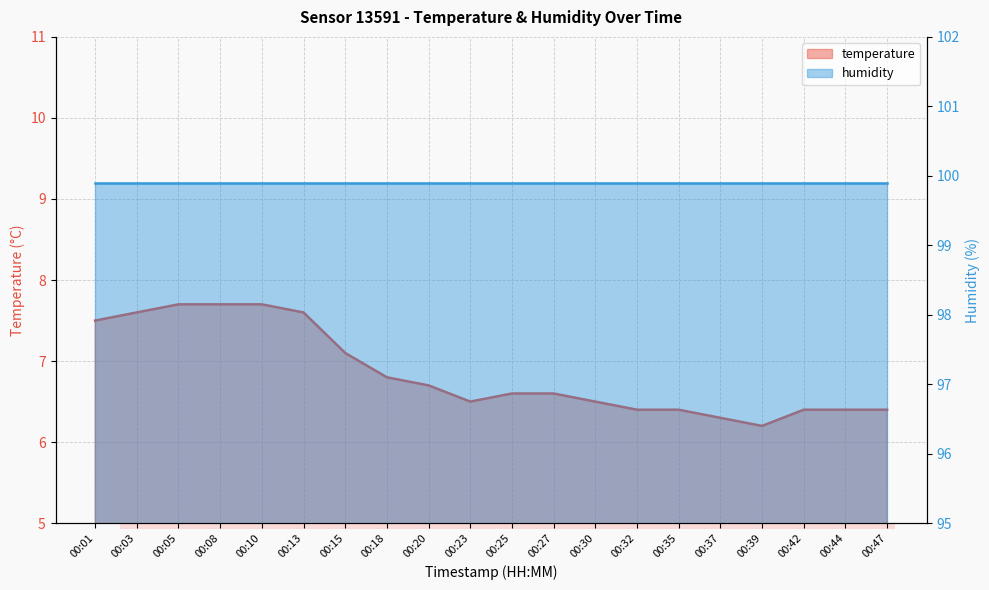

Rank the categories by value from lowest to highest.

00:39, 00:37, 00:32, 00:35, 00:42, 00:44, 00:47, 00:23, 00:30, 00:25, 00:27, 00:20, 00:18, 00:15, 00:01, 00:03, 00:13, 00:05, 00:08, 00:10